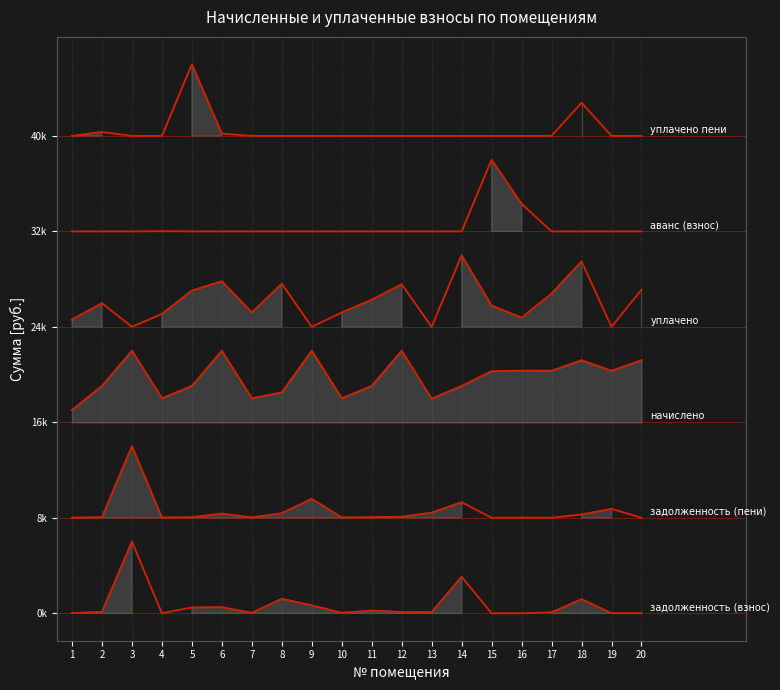

Reading right to left, list all the values displayed in this chart.

задолженность (взнос): 9.1	3.3	1180.4	78.1	0.0	0.0	3053.1	105.2	108.4	221.7	36.4	664.9	1211.6	36.5	510.5	486.6	0.0	6000.0	113.4	18.7
задолженность (пени): 8000.0	8751.0	8277.5	8000.0	8013.8	8000.0	9302.3	8429.8	8086.5	8048.6	8029.1	9588.8	8384.3	8028.9	8346.4	8044.1	8029.1	14000.0	8044.1	8015.0
начислено: 21207.1	20320.4	21207.1	20320.4	20326.7	20289.3	19053.0	17979.2	22000.0	19053.0	18016.6	22000.0	18516.1	18016.6	22000.0	19053.0	18016.6	22000.0	19053.0	17036.4
уплачено: 27116.3	24000.0	29484.4	26785.5	24774.5	25780.6	30000.0	24000.0	27571.9	26273.9	25200.4	24000.0	27609.7	25201.2	27820.6	27039.8	25083.0	24000.0	25982.3	24616.9
аванс (взнос): 32000.0	32000.0	32000.0	32000.0	34307.8	38000.0	32000.0	32000.0	32000.0	32000.0	32000.0	32000.0	32000.0	32000.0	32000.0	32000.0	32018.8	32000.0	32000.0	32000.0
уплачено пени: 40000.7	40000.0	42784.1	40000.0	40000.0	40000.0	40000.0	40000.0	40000.0	40000.0	40000.0	40000.0	40000.0	40000.0	40192.0	46000.0	40000.0	40000.0	40340.8	40000.0